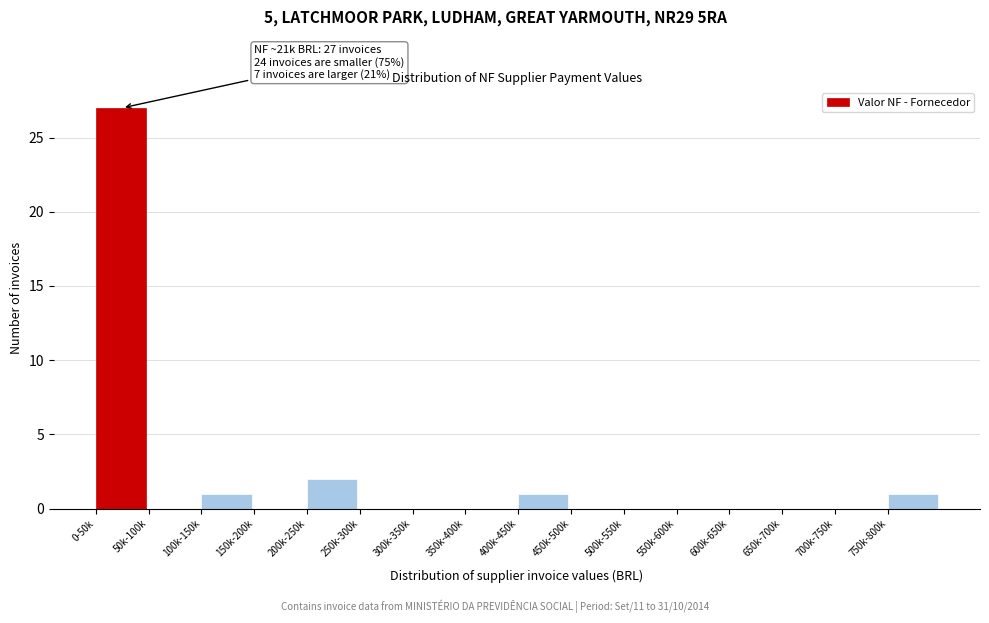

Reading right to left, transcribe all the data shown in this chart.

750k-800k=1	700k-750k=0	650k-700k=0	600k-650k=0	550k-600k=0	500k-550k=0	450k-500k=0	400k-450k=1	350k-400k=0	300k-350k=0	250k-300k=0	200k-250k=2	150k-200k=0	100k-150k=1	50k-100k=0	0-50k=27